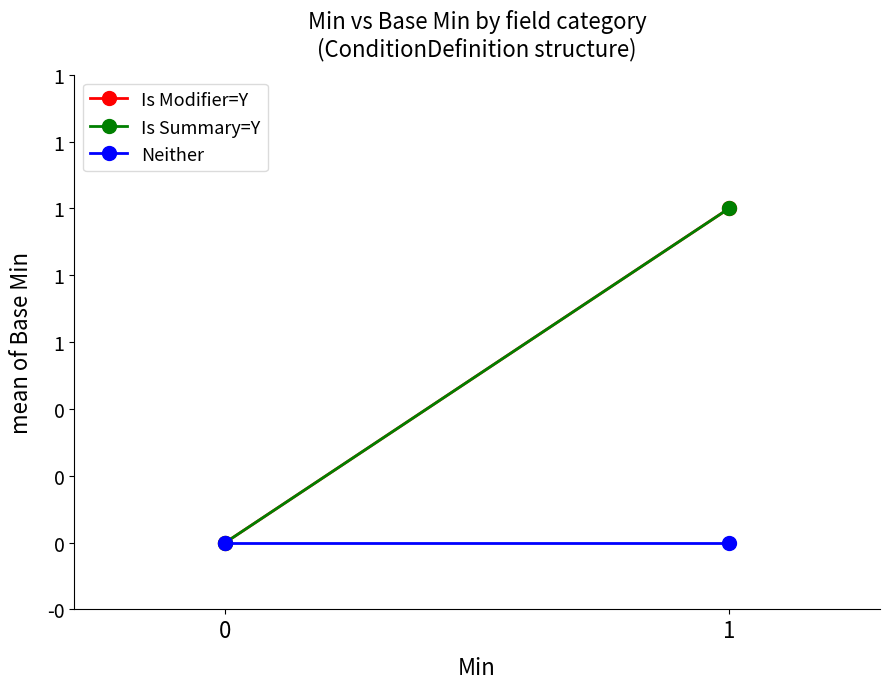

Which series has the largest range (max minus min)?

Is Modifier=Y